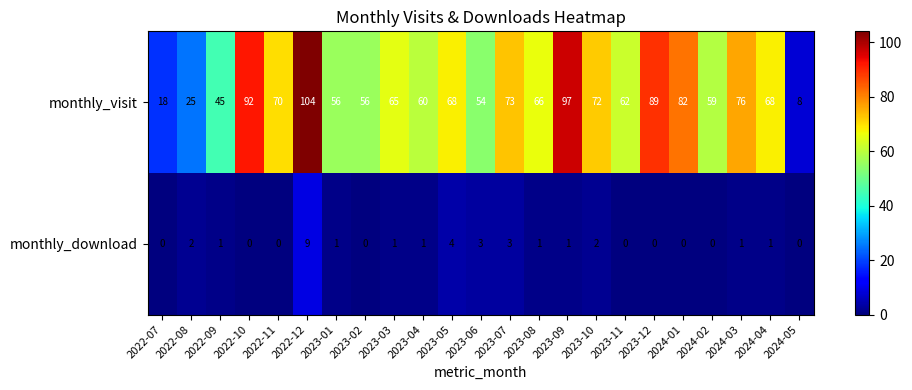

How many values in monthly_download are above zero?

14